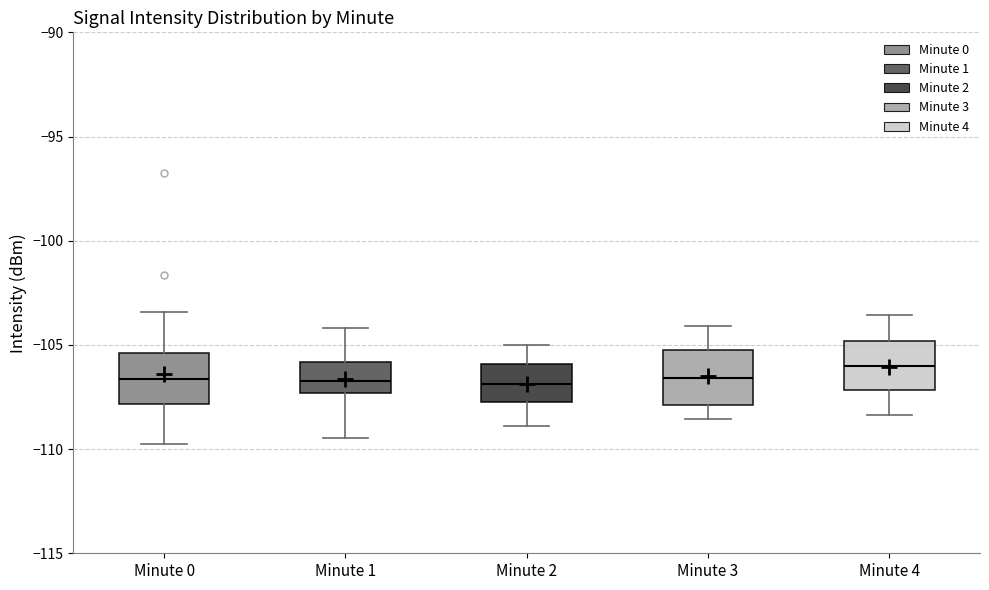

Which box has the highest median line?

Minute 4